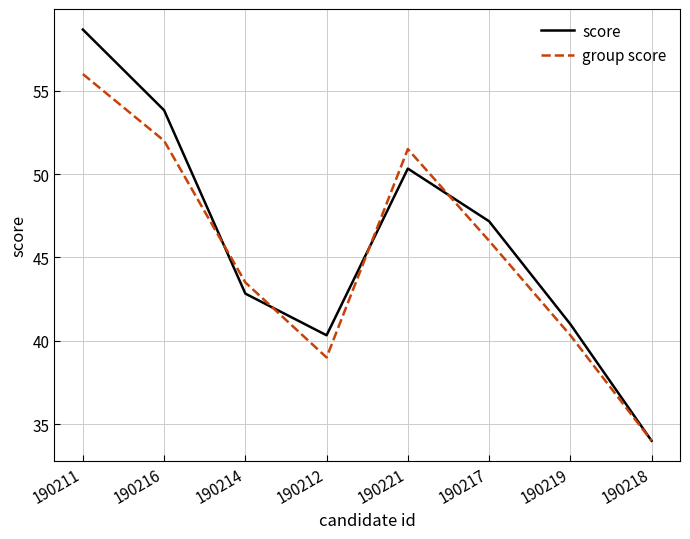

At which category does group score reach its first local valley?

190212